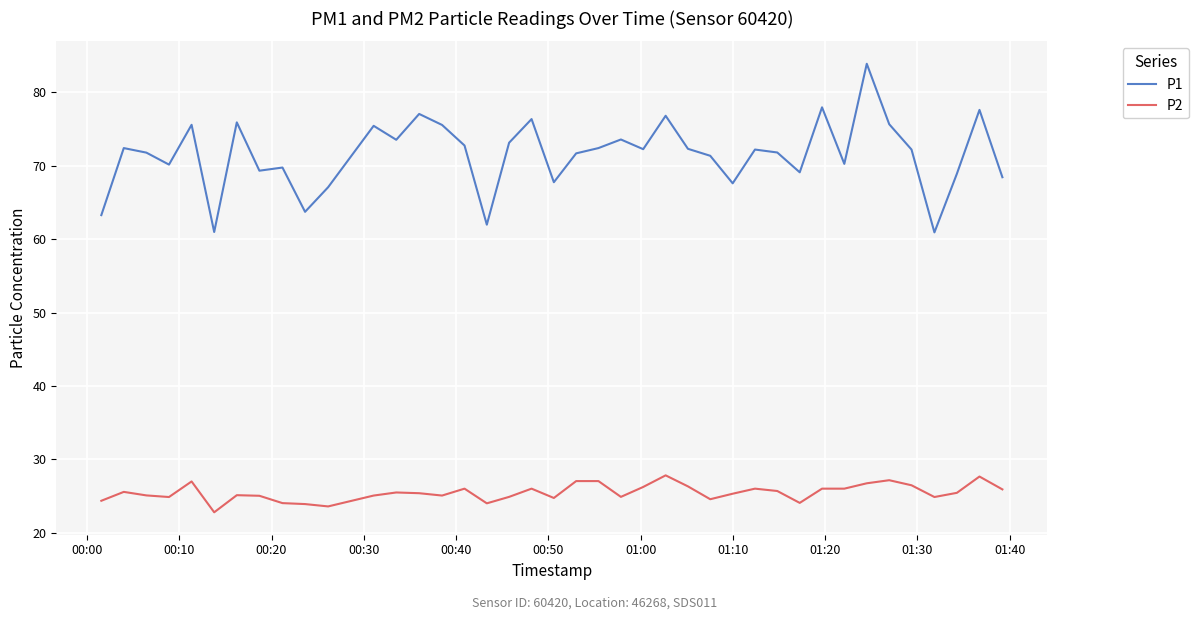

True or false: P2 and P1 cross at least once.

False